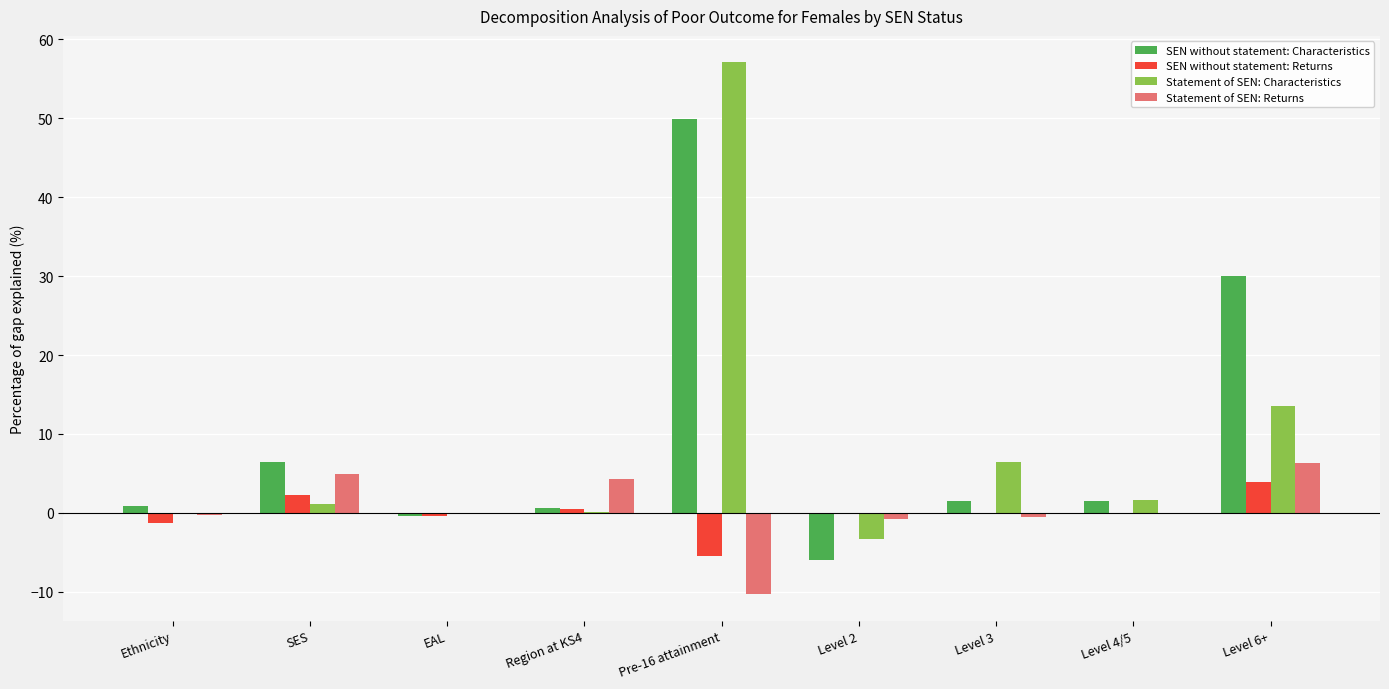

Which series has the widest spread of values?

Statement of SEN: Characteristics